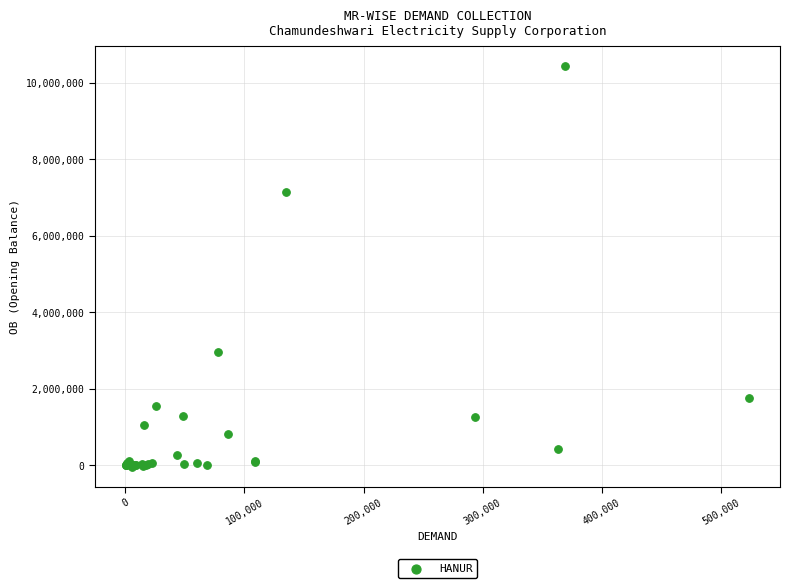

What Y value in the scatter plot is closest to 5206964?

7142720.6